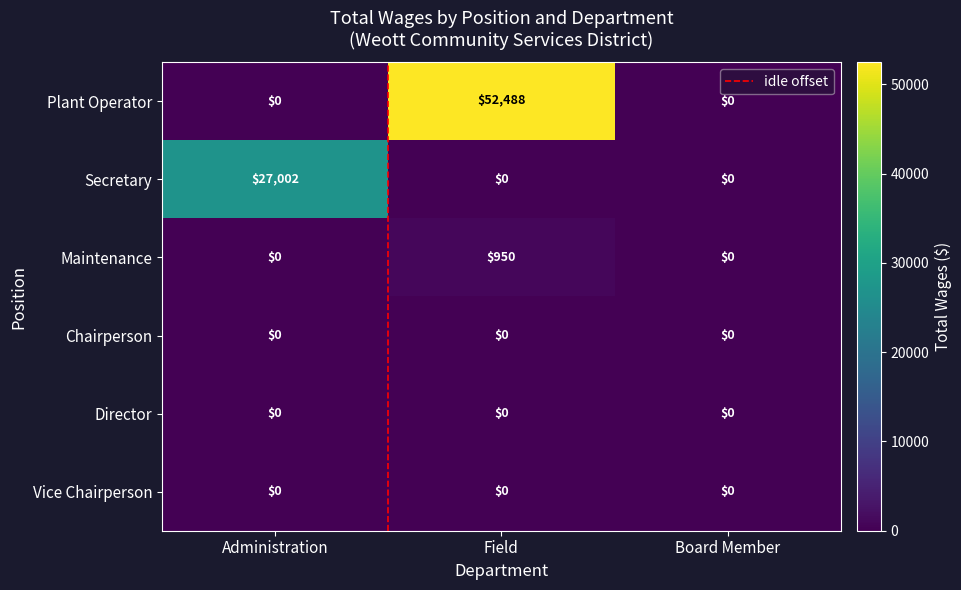

Is it true that Plant Operator equals 0 at Administration?

True